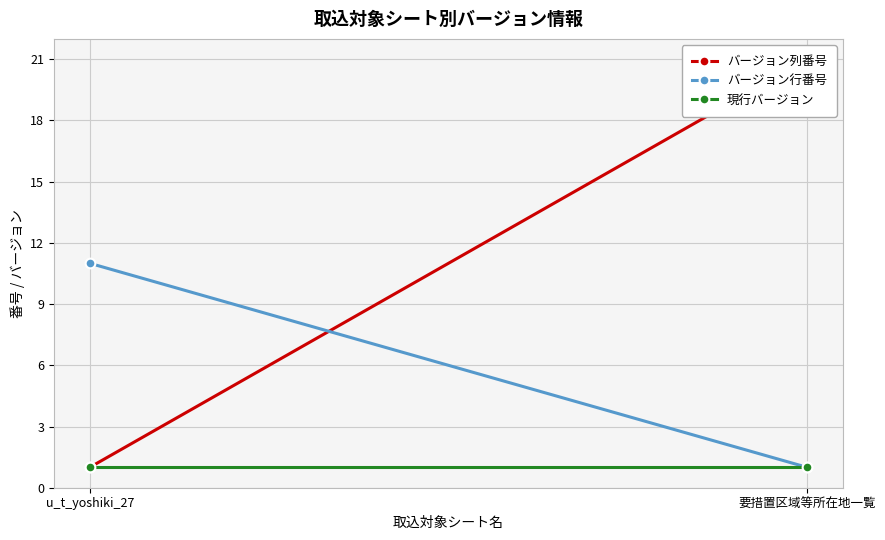

What is the minimum value for バージョン列番号?

1